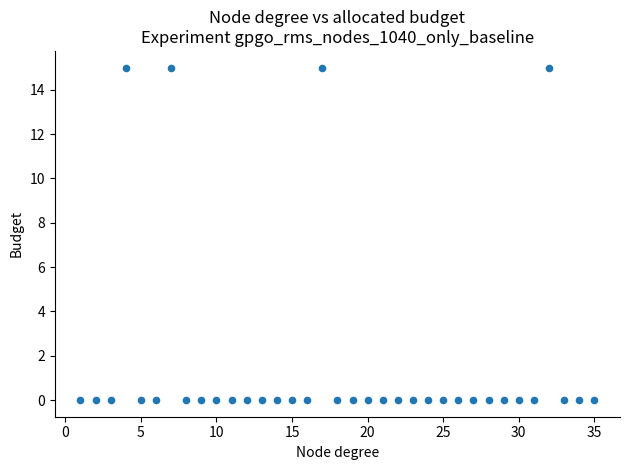

What is the range of Y values (max minus min)?

15